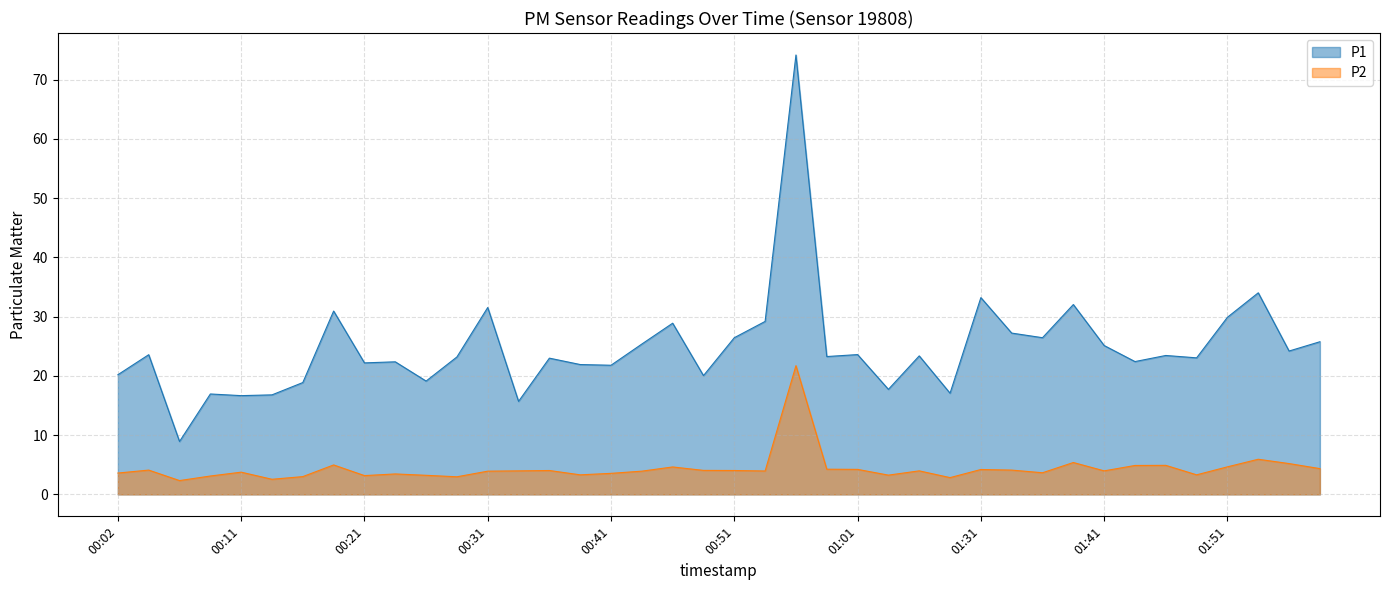

What is the difference between the highest and lowest values at 00:16?

15.9